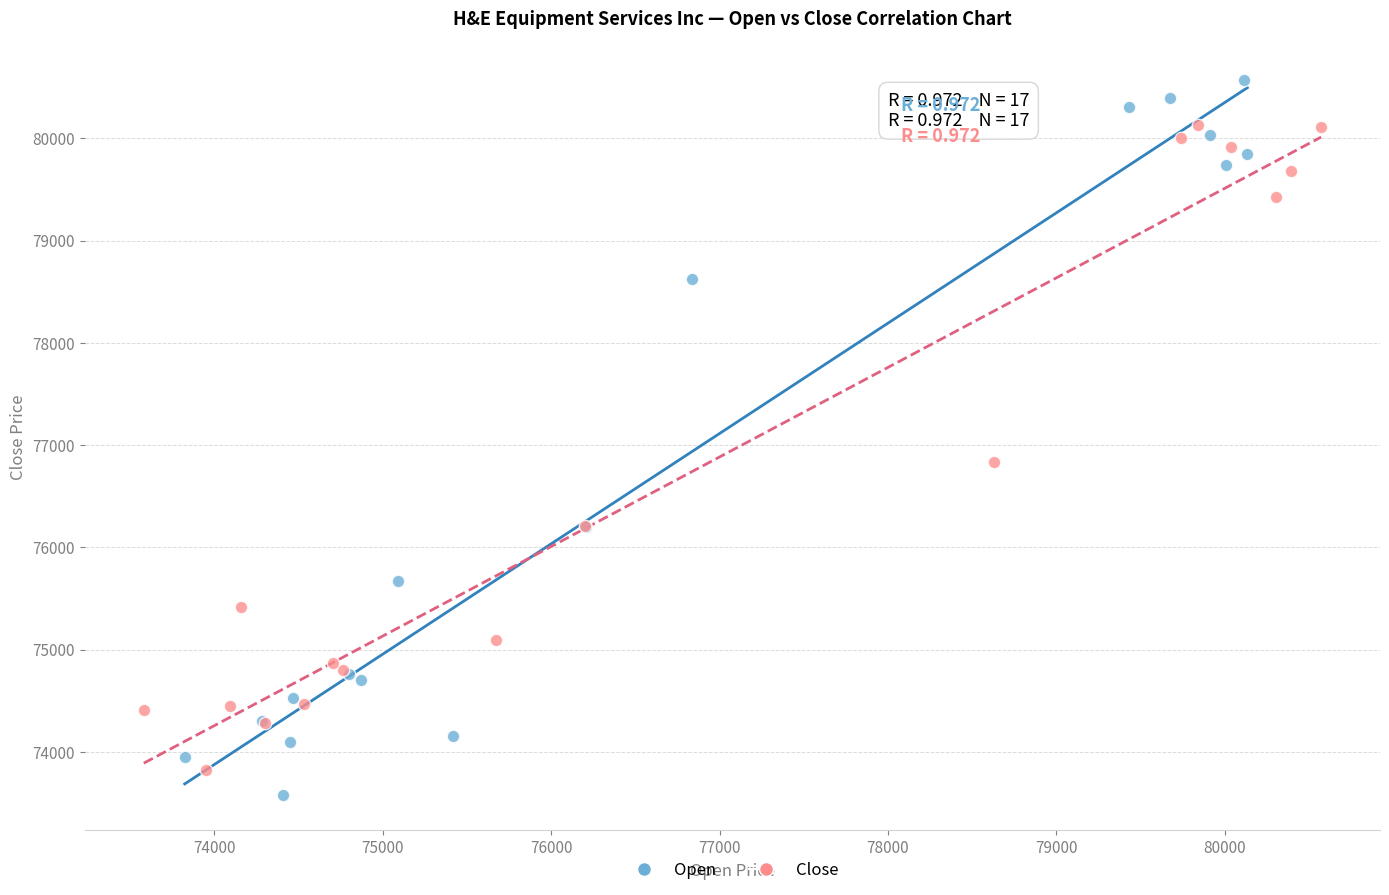

Which series has the widest spread of Y values?

Open